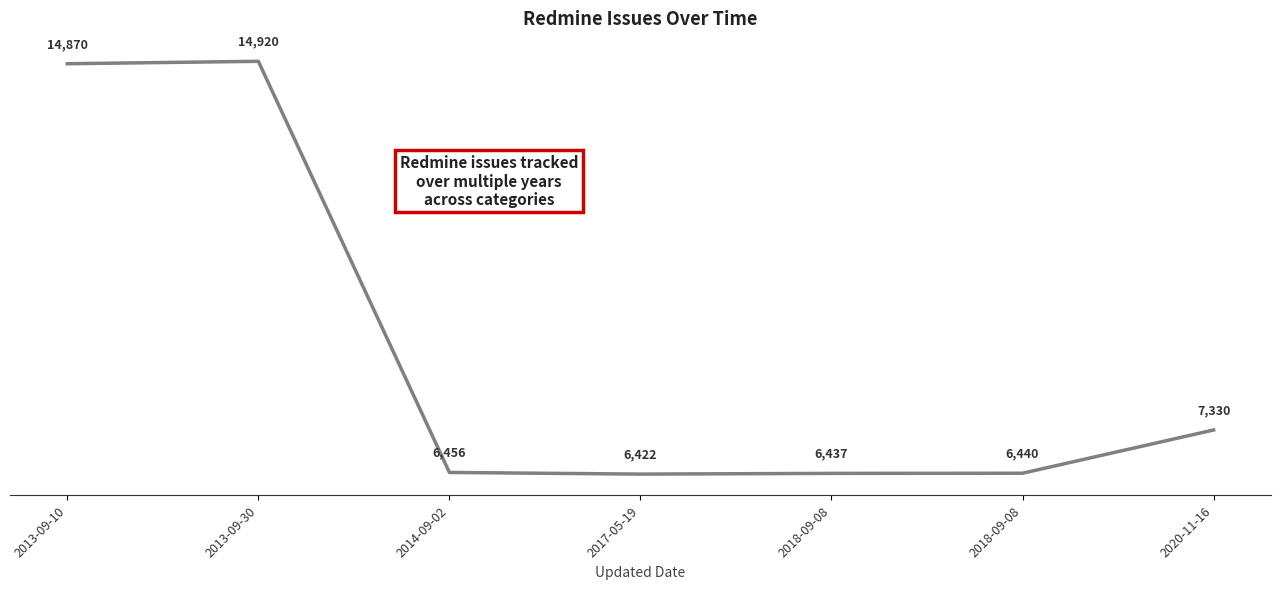

How many categories are shown in the chart?

7